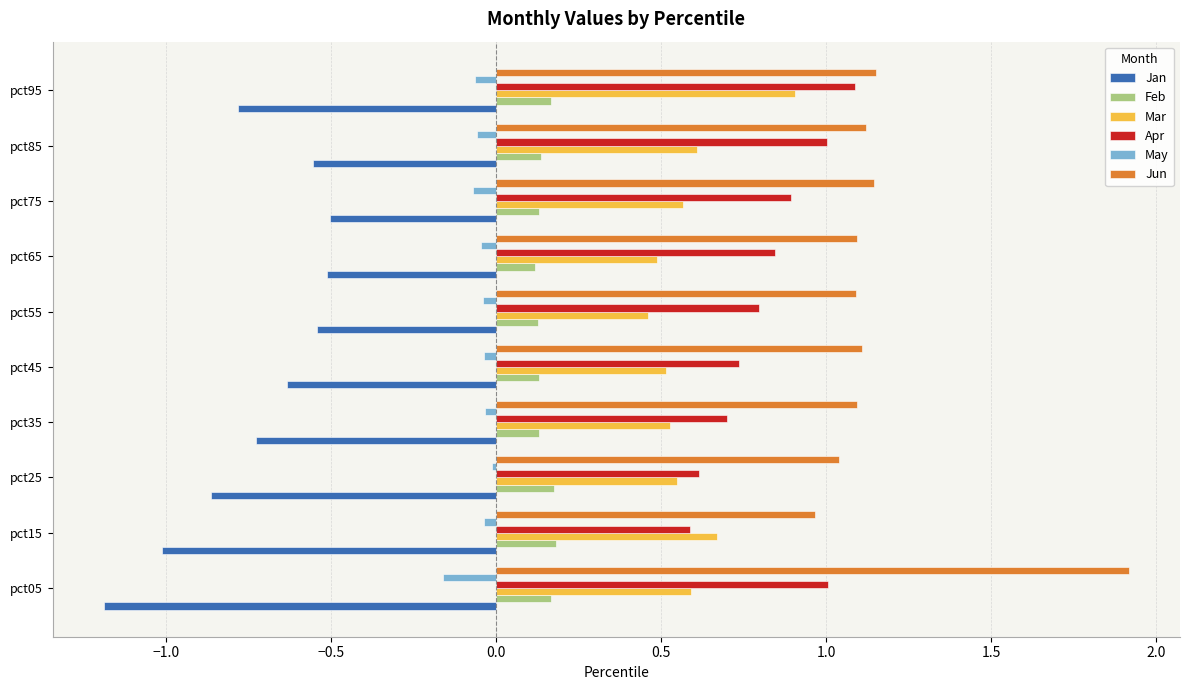

Rank the series by their maximum value, from highest to lowest.

Jun, Apr, Mar, Feb, May, Jan